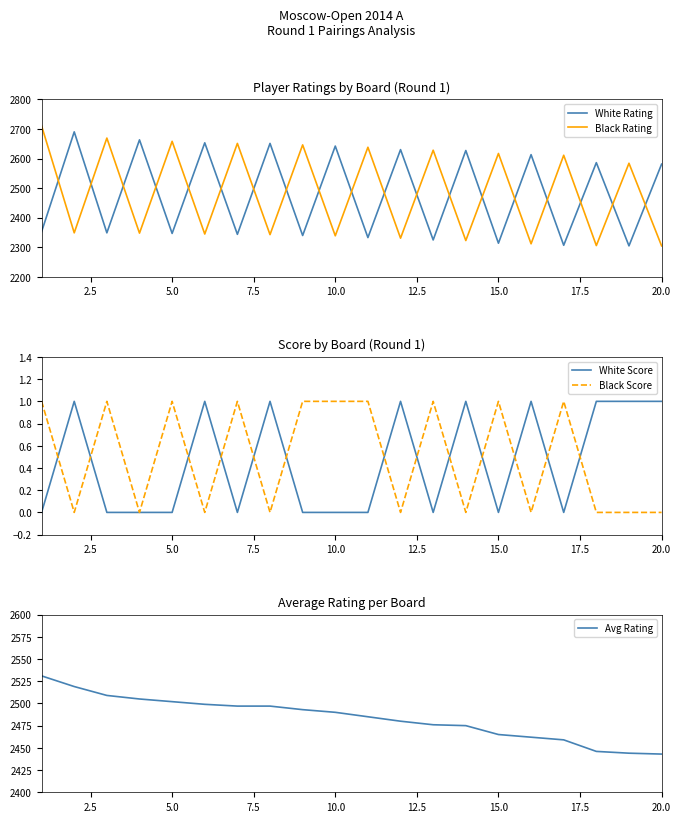

The Black Score series shows 1 at 10.0. True or false?

True